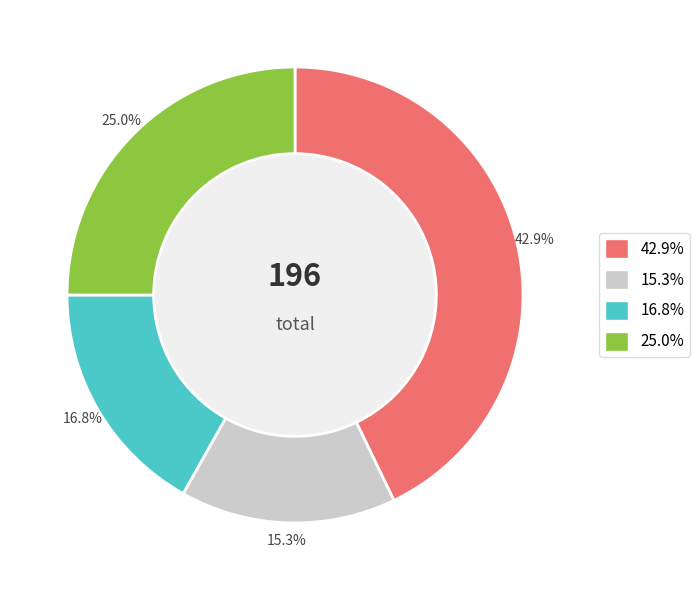

Is there any slice that represents more than half of the pie?

No